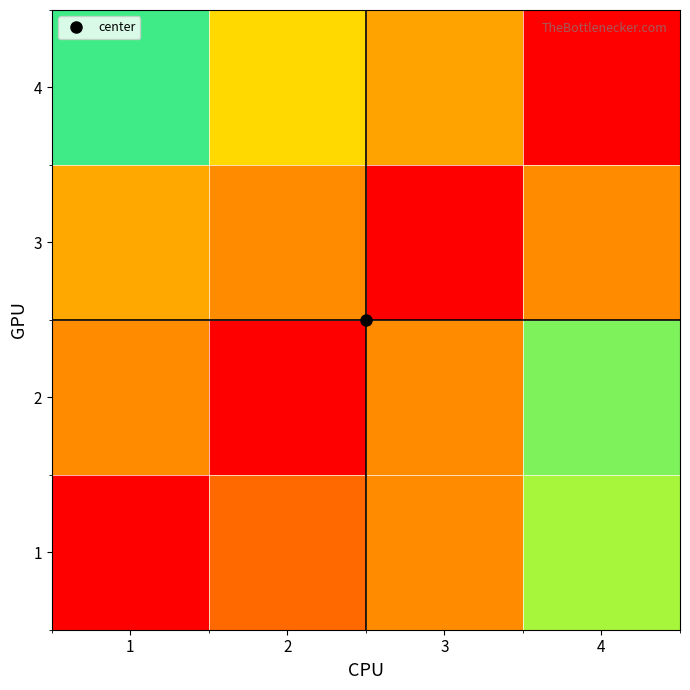

Reading left to right, list all the values displayed in this chart.

1: 1=0.0	2=7.5	3=10.0	4=23.3
2: 1=10.0	2=0.0	3=10.0	4=25.0
3: 1=12.5	2=10.0	3=0.0	4=10.0
4: 1=27.5	2=16.7	3=12.0	4=0.0